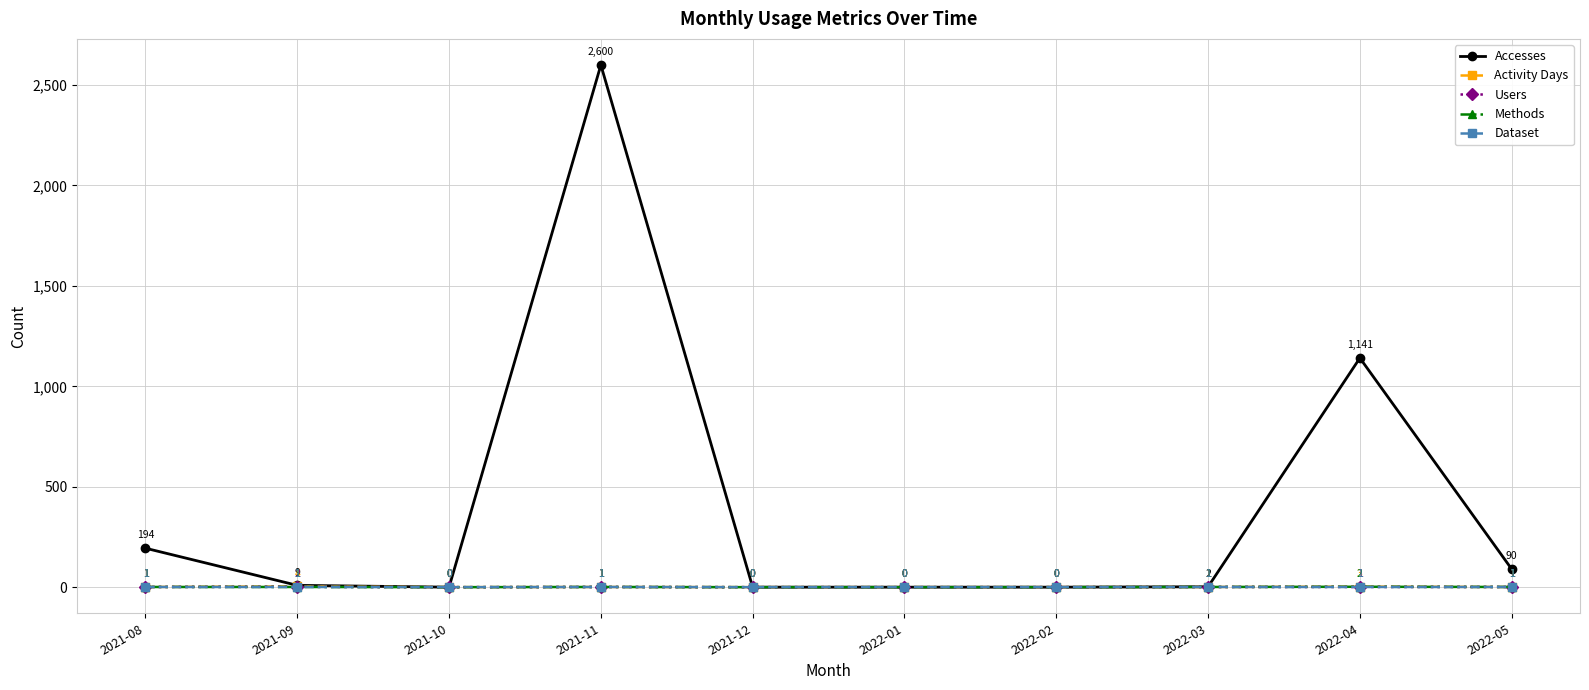

How many values in Activity Days are above zero?

6